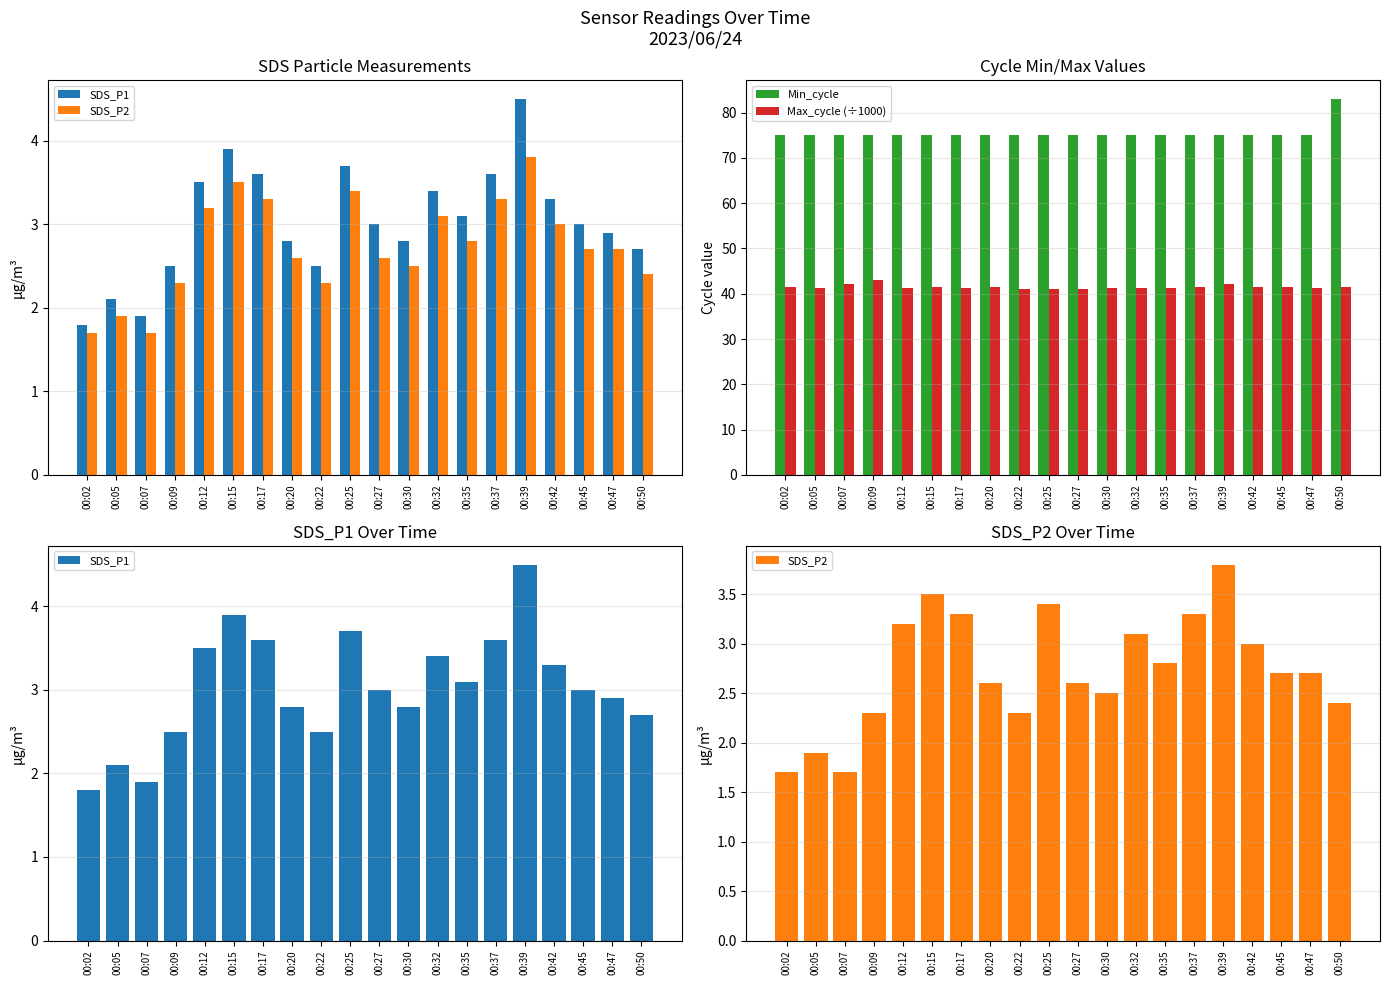

What is the value of the Max_cycle (÷1000) bar at the 19th from the left?

41.2